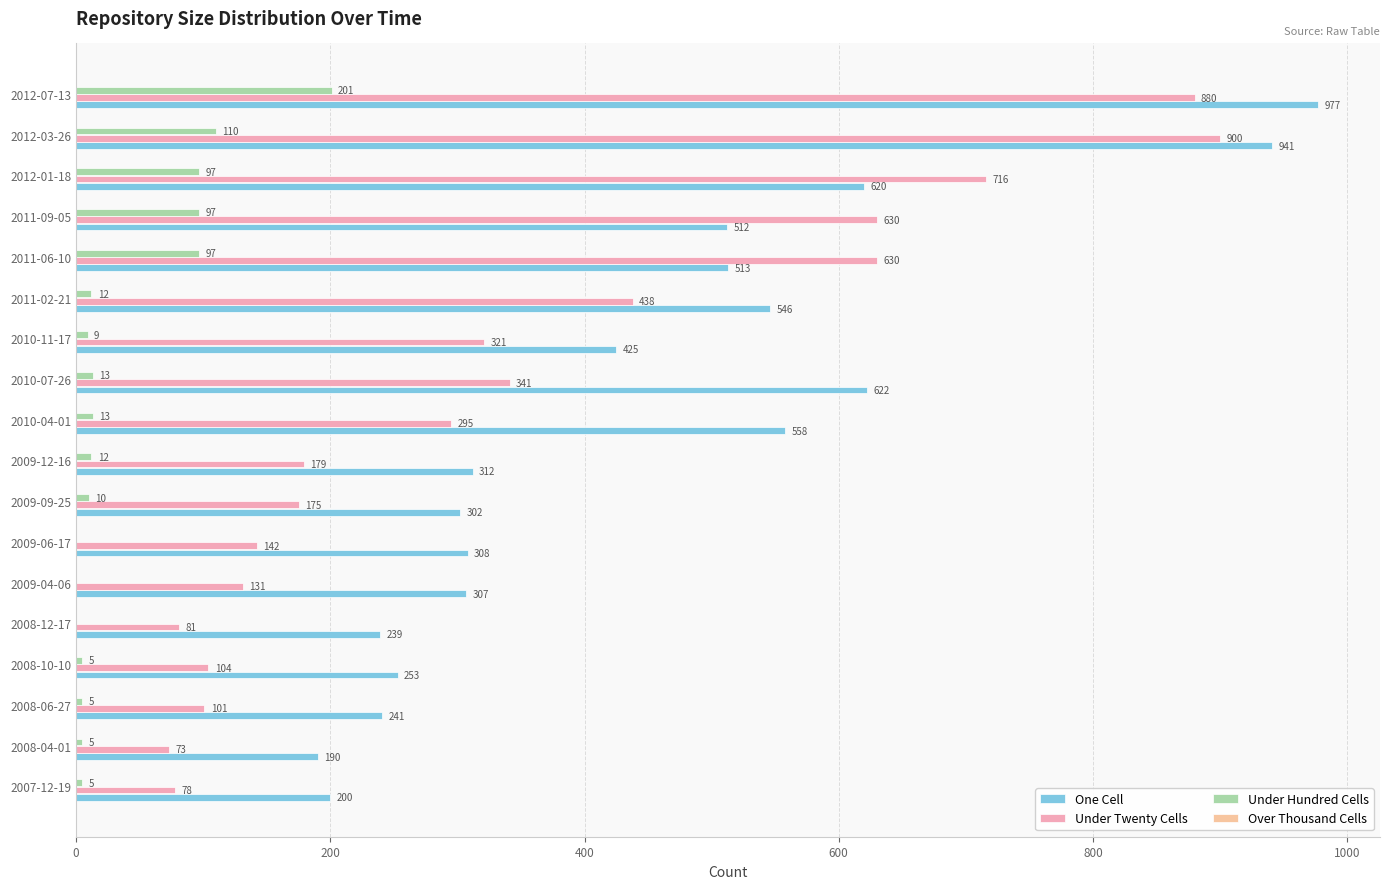

Count the number of categories in the chart.

18